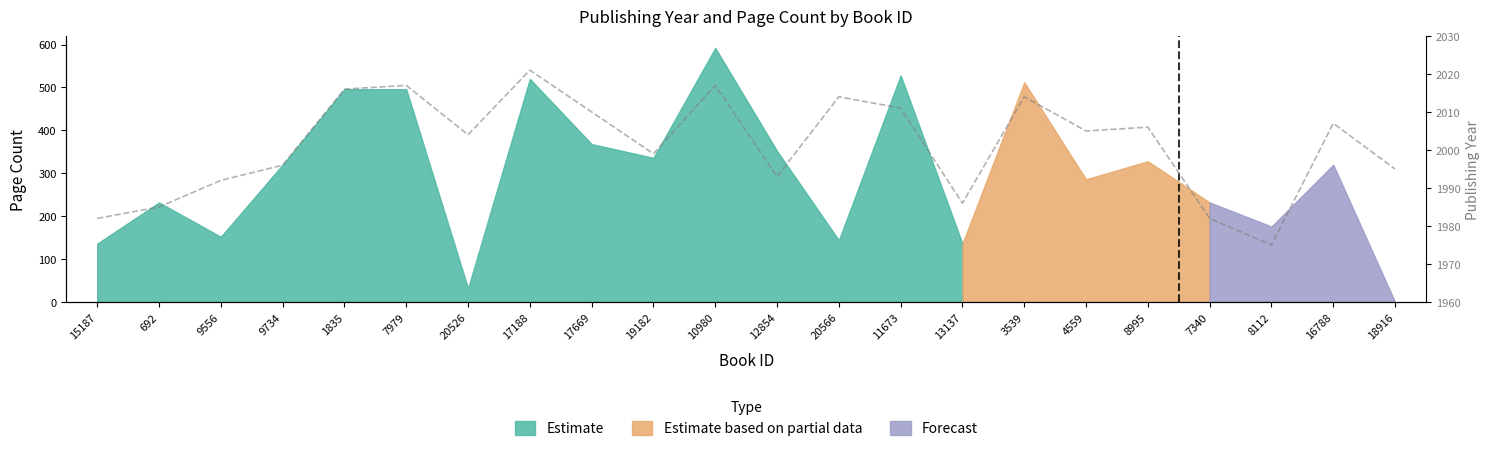

Reading left to right, transcribe all the data shown in this chart.

15187=1982	692=1985	9556=1992	9734=1996	1835=2016	7979=2017	20526=2004	17188=2021	17669=2010	19182=1999	10980=2017	12854=1993	20566=2014	11673=2011	13137=1986	3539=2014	4559=2005	8995=2006	7340=1982	8112=1975	16788=2007	18916=1995